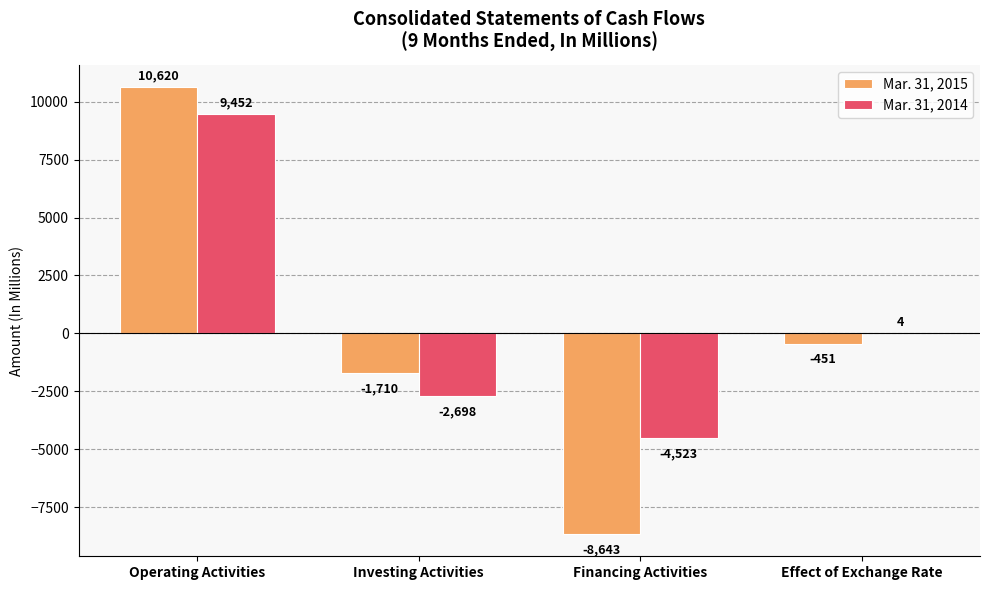

Which series has the largest range (max minus min)?

Mar. 31, 2015